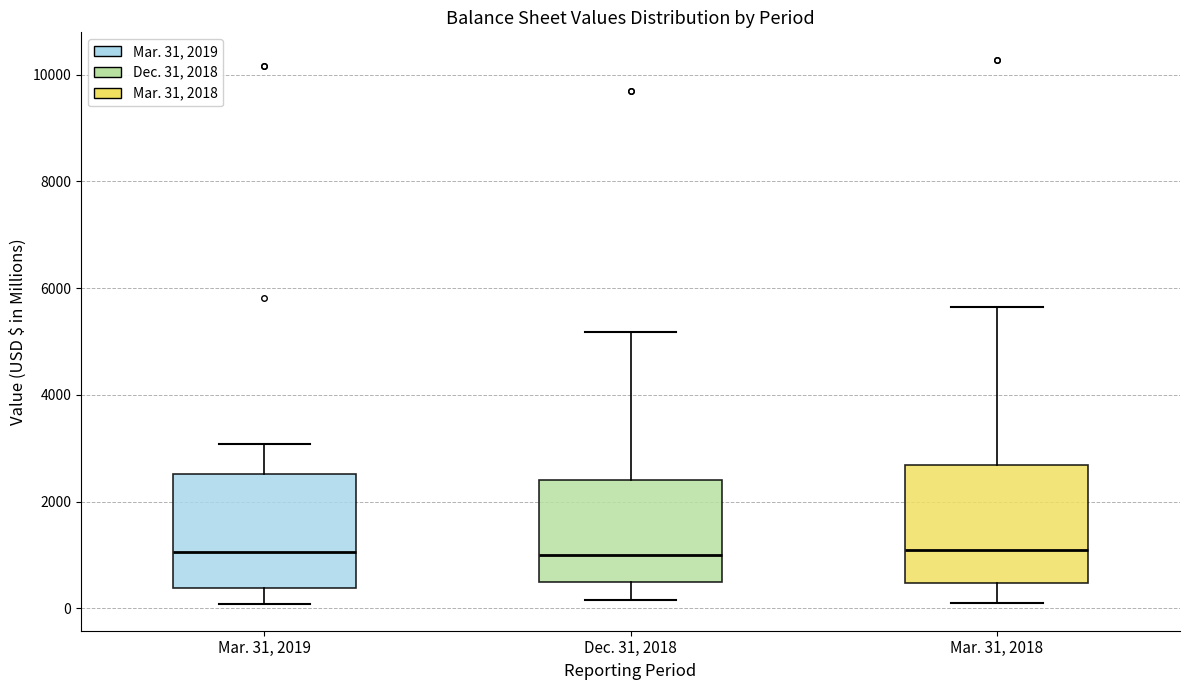

Reading left to right, transcribe this box plot: for each box, give where its median line is, the range the box spans, and where its two whiskers end, as read against the y-axis. The values are not printed on the chart, so give them approximately, as read against the axis.

Mar. 31, 2019: median 1000, box 400 to 2600, whiskers 0 to 3000
Dec. 31, 2018: median 1000, box 400 to 2400, whiskers 200 to 5200
Mar. 31, 2018: median 1000, box 400 to 2600, whiskers 200 to 5600